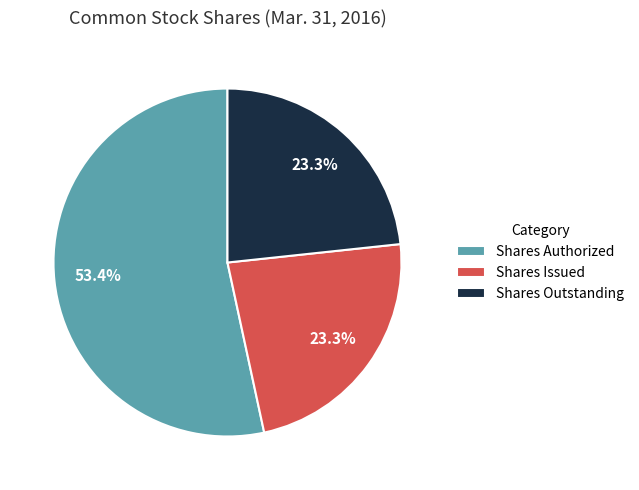

What is the ratio of the value at Shares Outstanding to the value at Shares Issued?

1.0